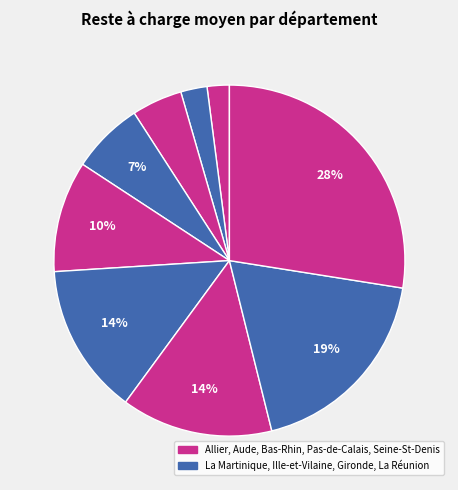

To the nearest percent, what is the difference between the largest and smallest slice percentages?

25%